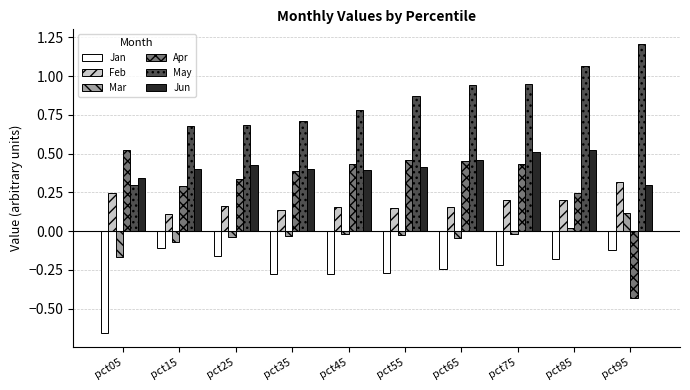

Are the bars horizontal?

No